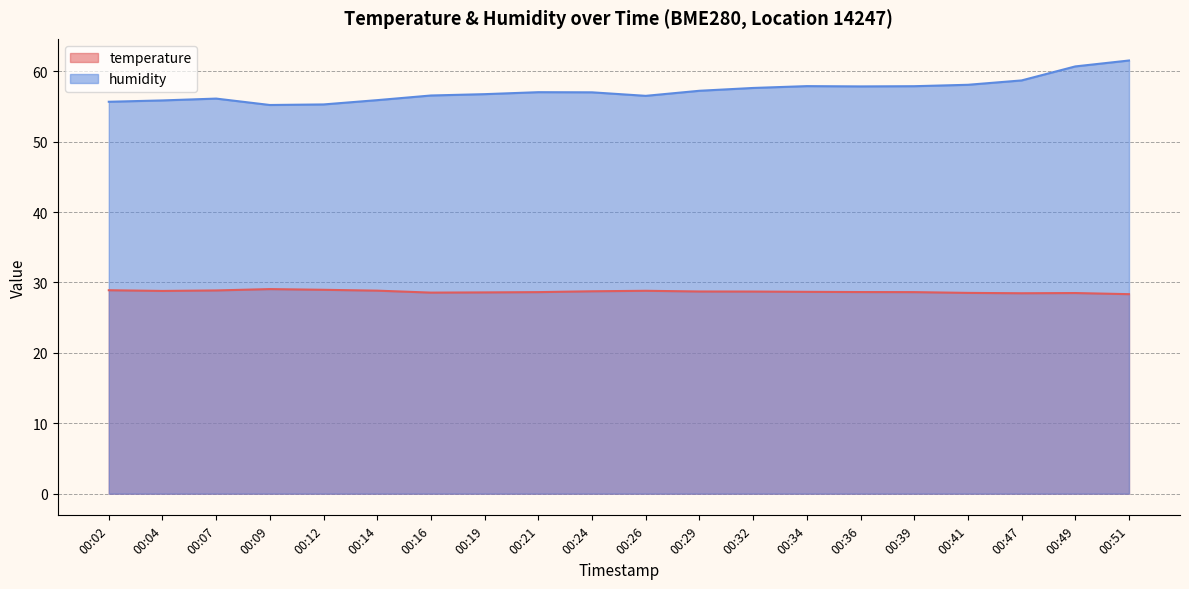

List the series in order of their peak value, lowest first.

temperature, humidity